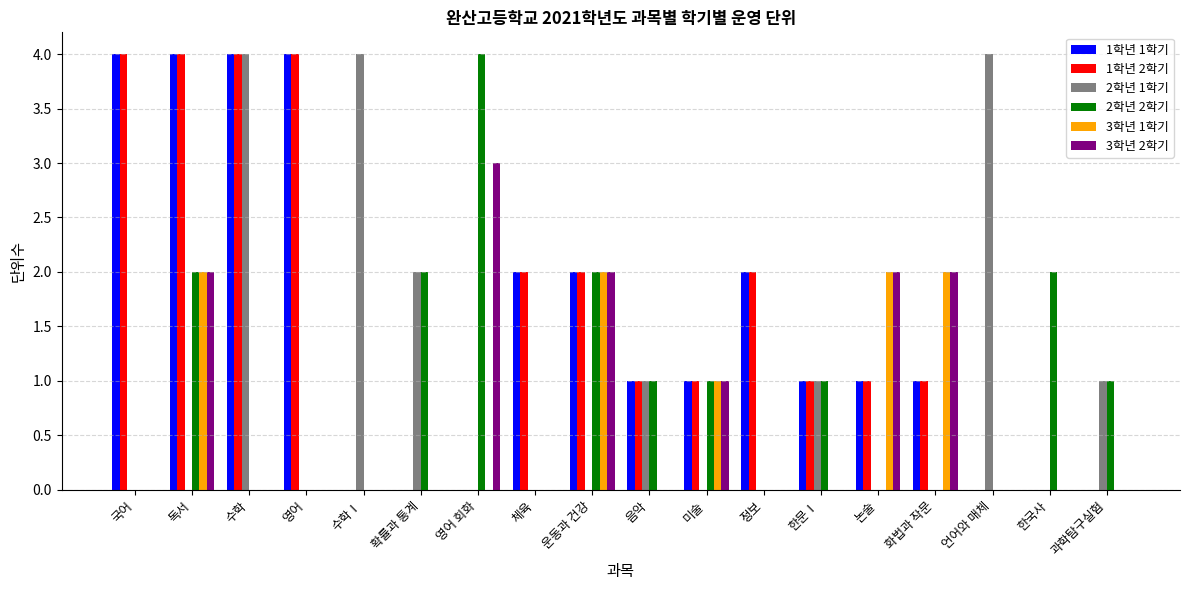

What is the total value across all series at 음악?

4